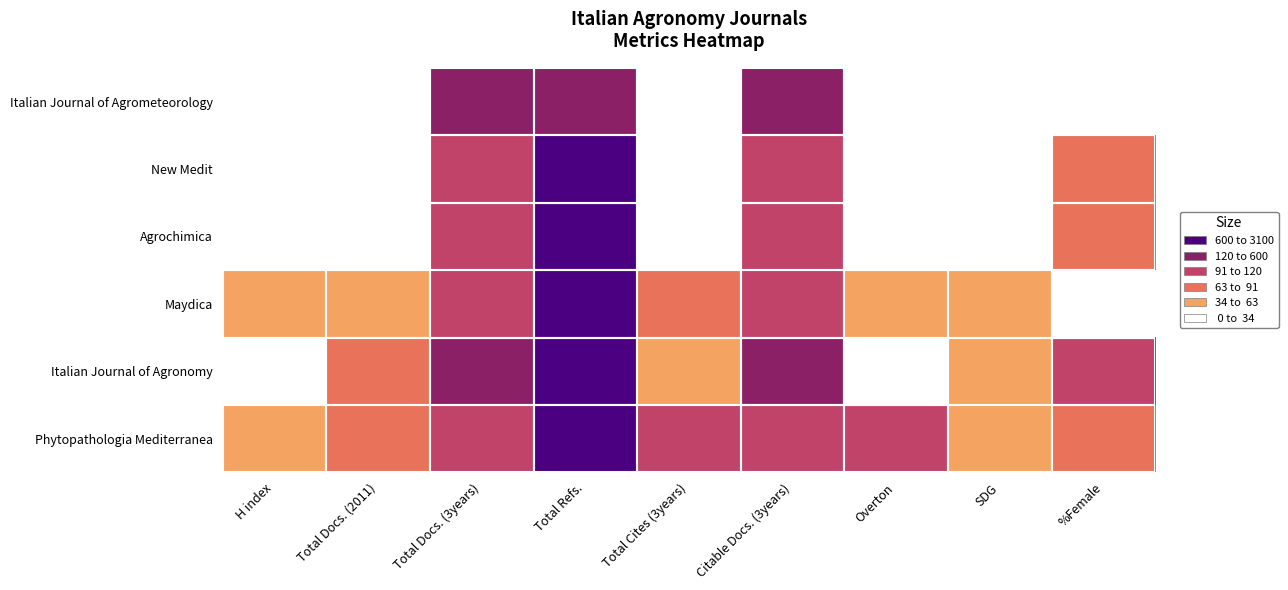

Which series has the largest range (max minus min)?

Phytopathologia Mediterranea